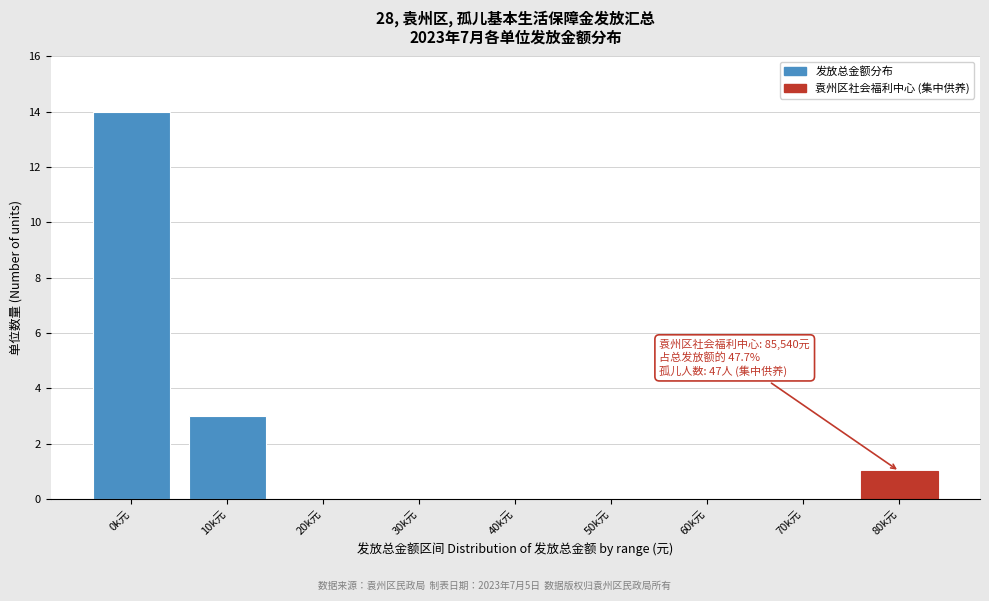

Reading left to right, what are all the values shown in this chart?

0k元=14	10k元=3	20k元=0	30k元=0	40k元=0	50k元=0	60k元=0	70k元=0	80k元=1